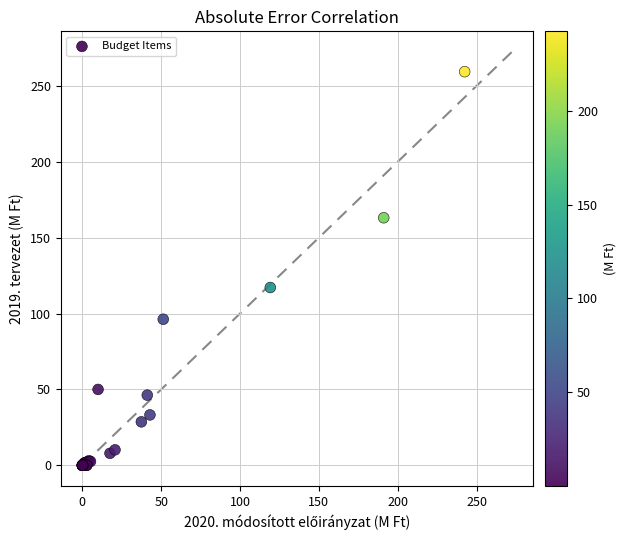

What Y value in the scatter plot is closest to 129?

117.1